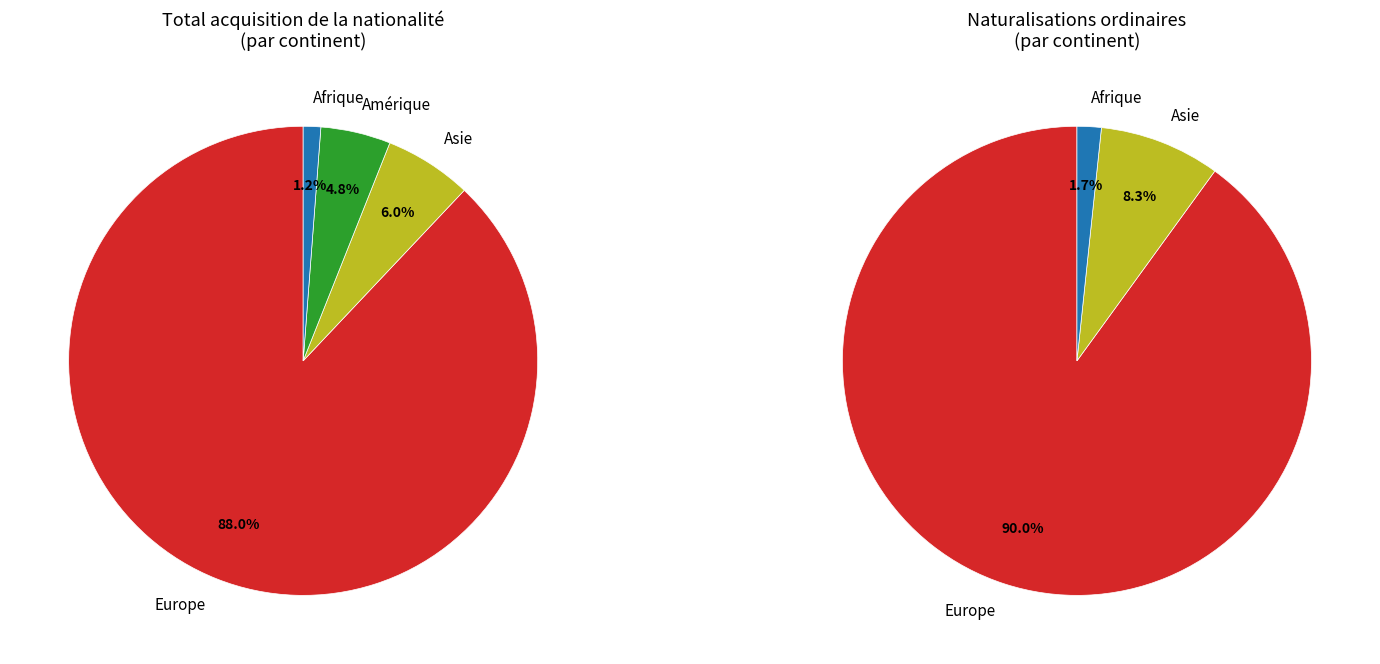

Is it true that Amérique is 5% of the pie?

True